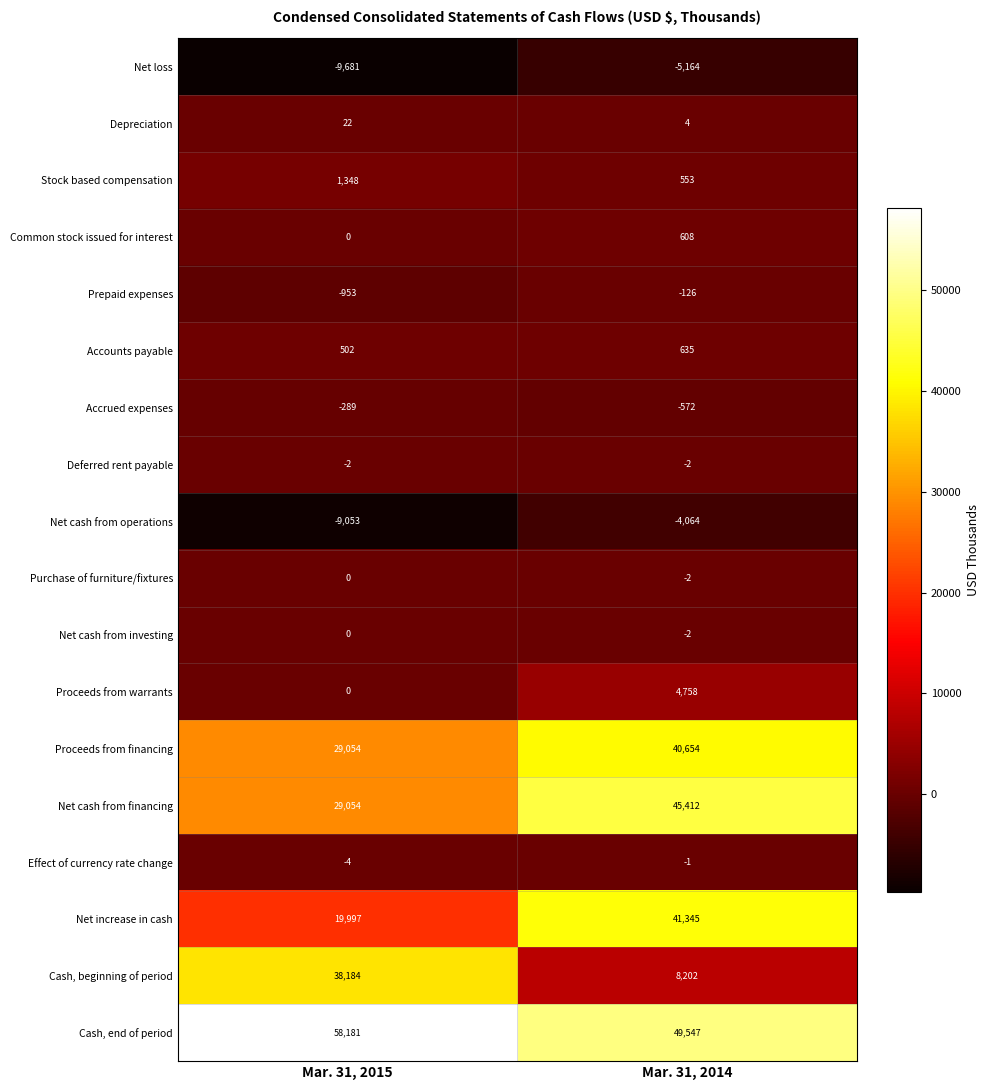

Which series has the largest range (max minus min)?

Cash, beginning of period